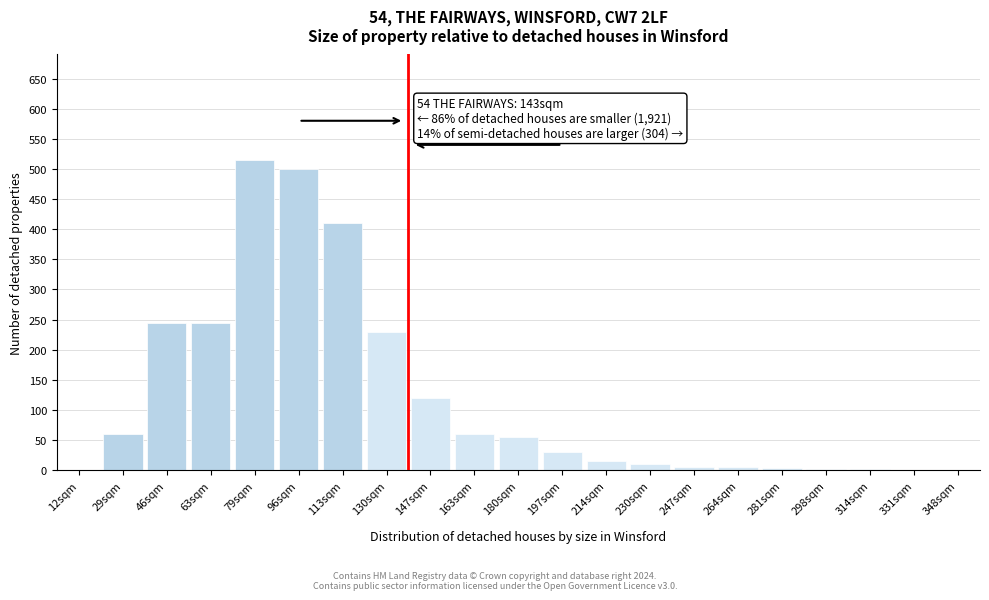

Between 46sqm and 180sqm, which is larger?

46sqm